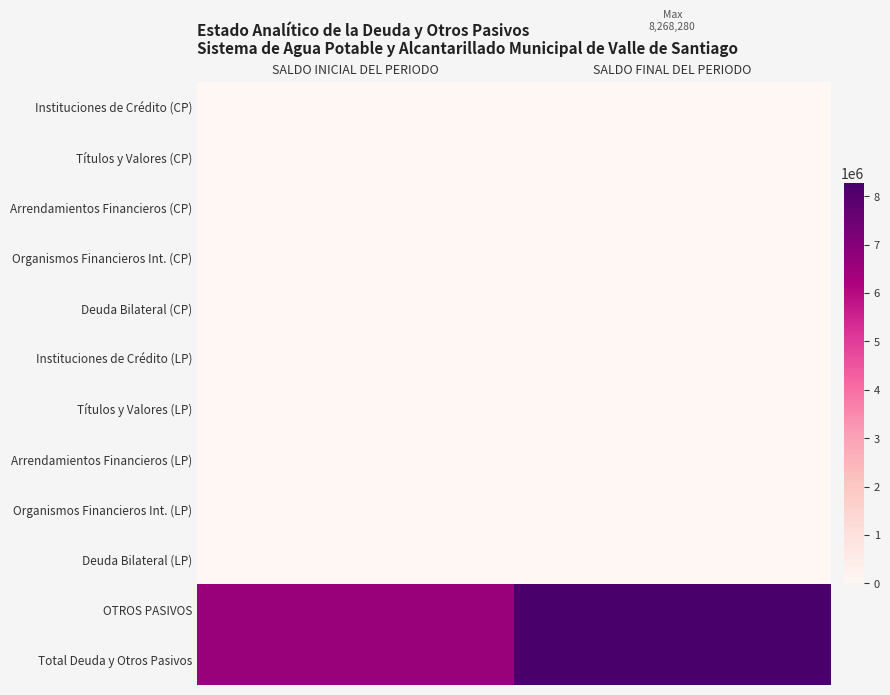

Which has a higher value, SALDO INICIAL DEL PERIODO or SALDO FINAL DEL PERIODO?

SALDO INICIAL DEL PERIODO